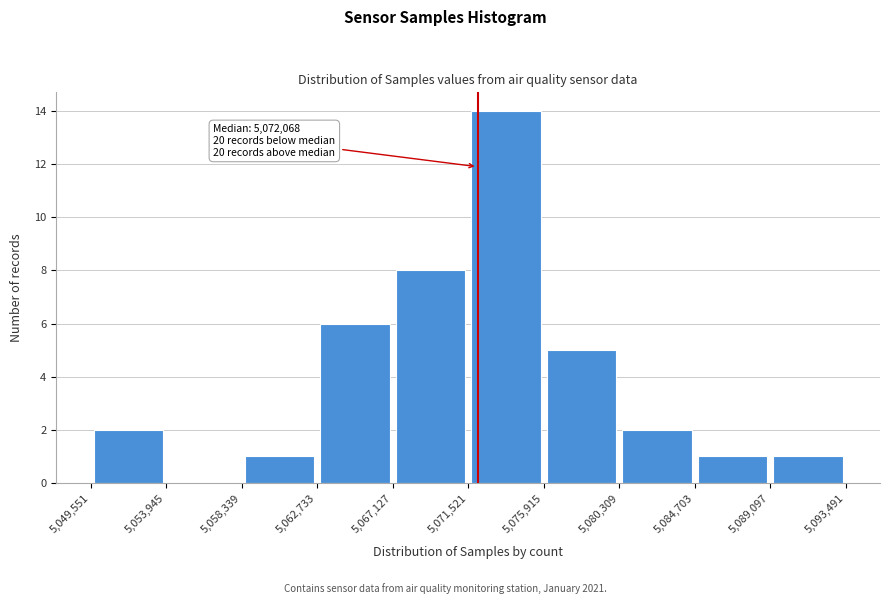

Which range on the x-axis has the tallest bar?

5,071,521 to 5,075,915